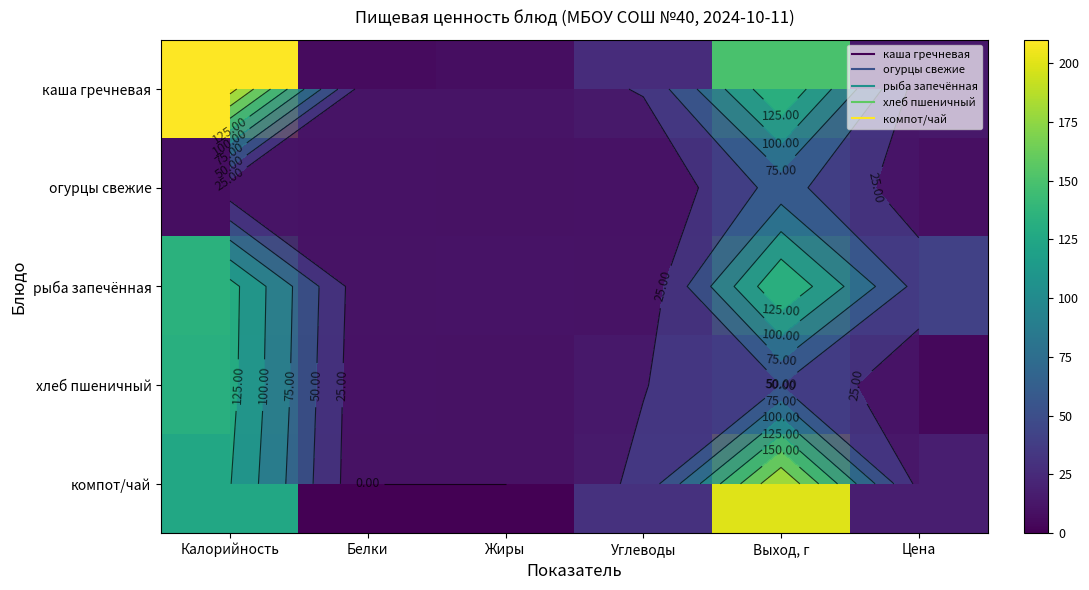

What is the difference between the highest and lowest values at Цена?

36.4